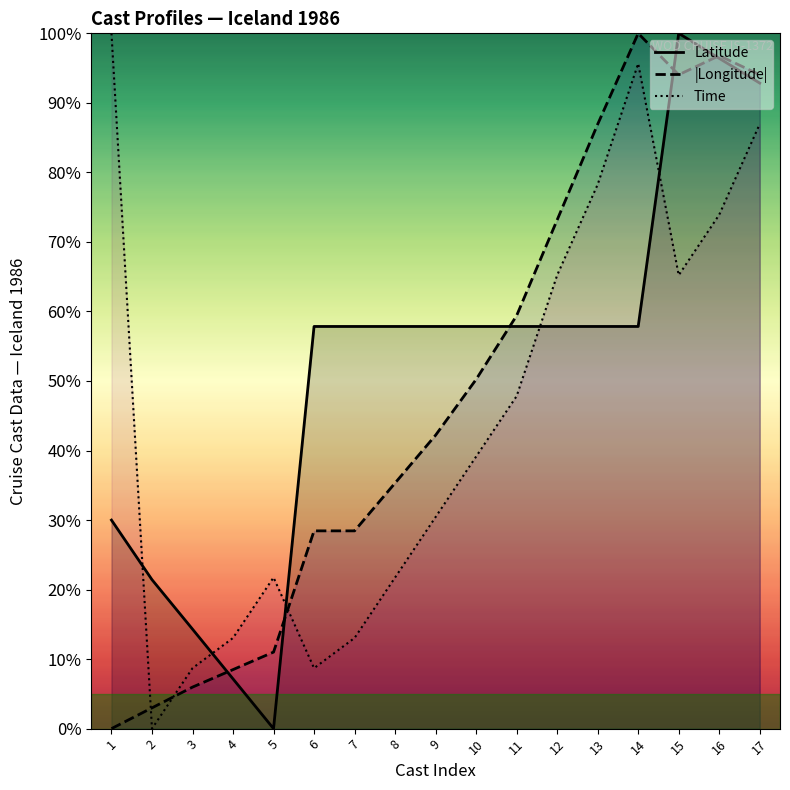

After their last crossing, which series has the higher values: Latitude or |Longitude|?

|Longitude|